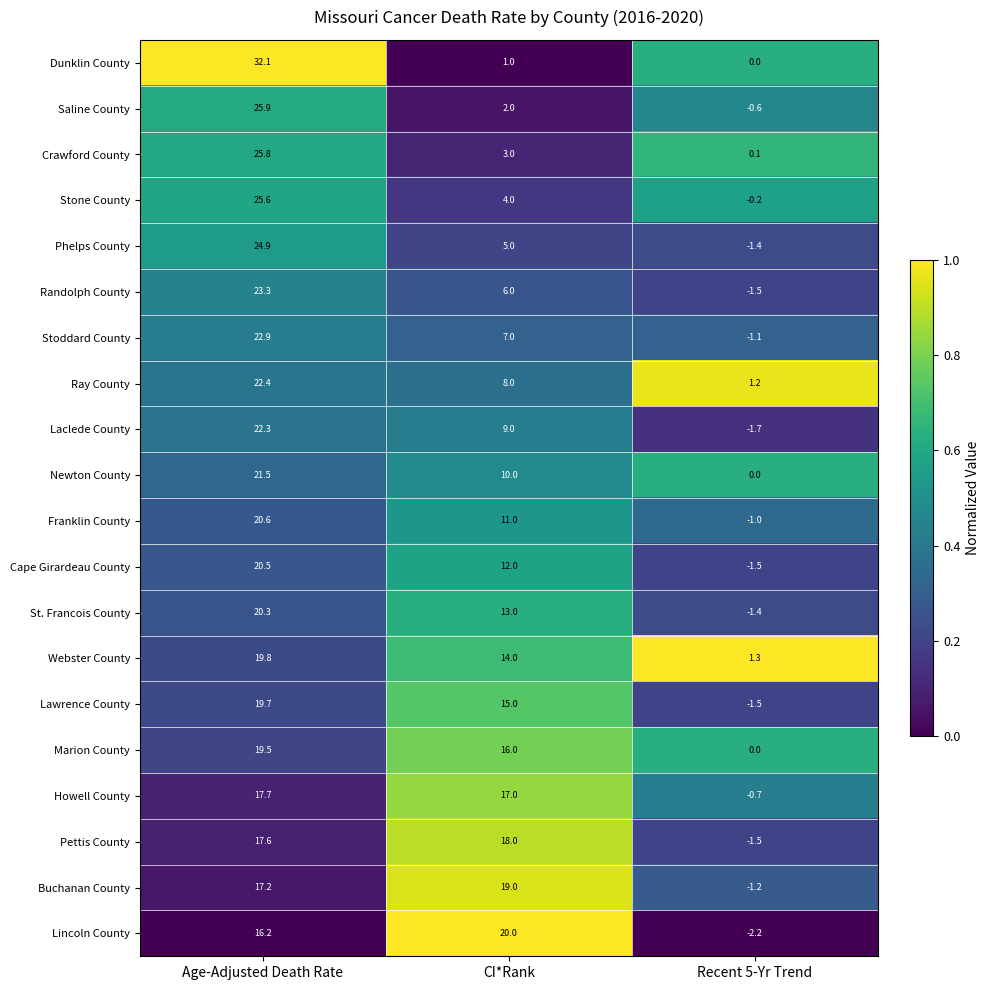

Rank the series by their maximum value, from lowest to highest.

Howell County, Pettis County, Buchanan County, Marion County, Lawrence County, Webster County, Lincoln County, St. Francois County, Cape Girardeau County, Franklin County, Newton County, Laclede County, Ray County, Stoddard County, Randolph County, Phelps County, Stone County, Crawford County, Saline County, Dunklin County